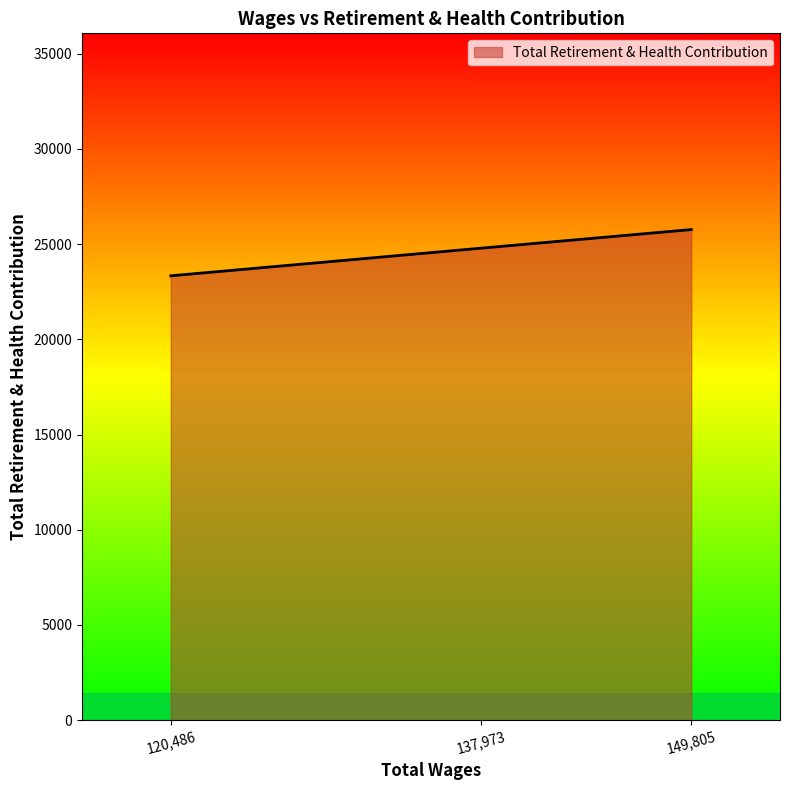

How many lines are shown in the chart?

1